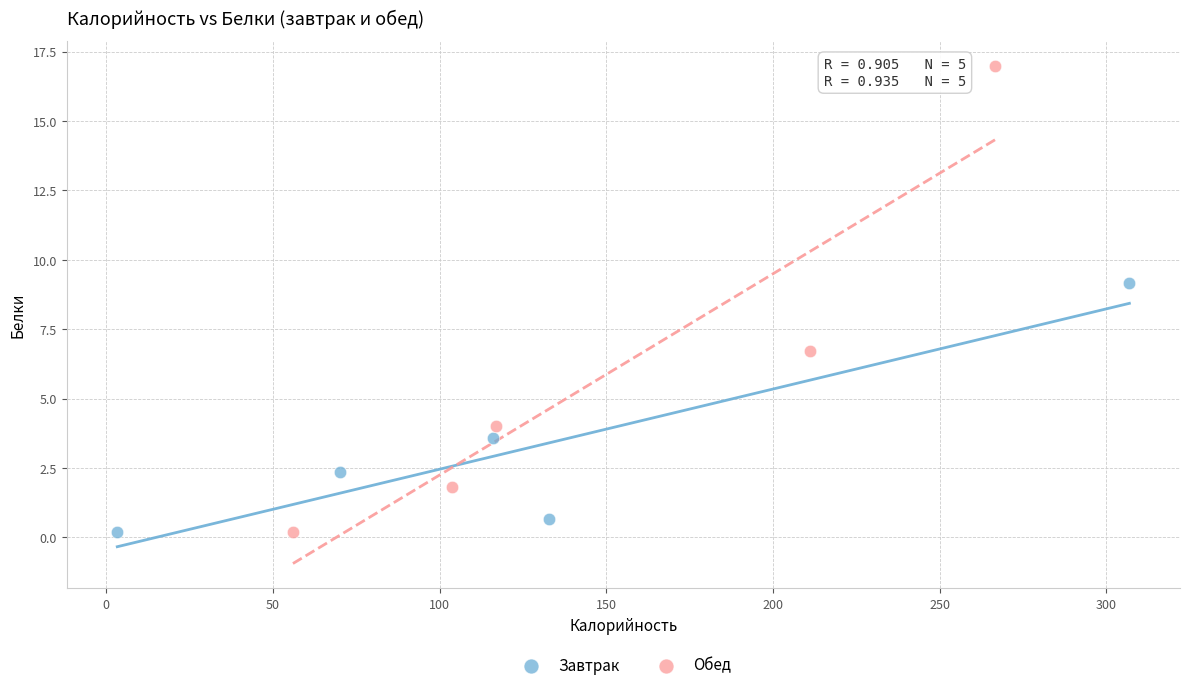

Which series contains the highest Y value?

Обед